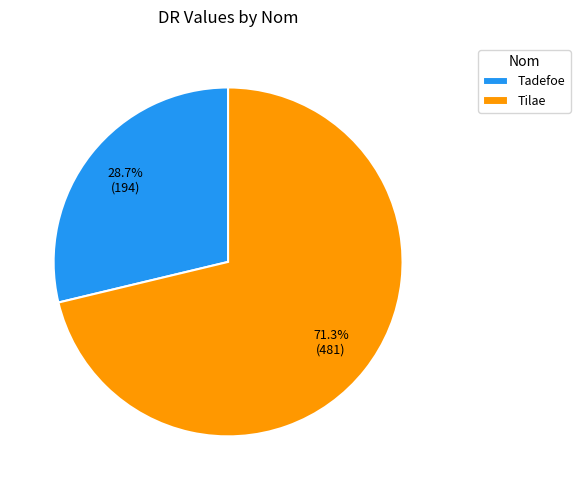

How much of the chart is everything except Tilae?

28.7%